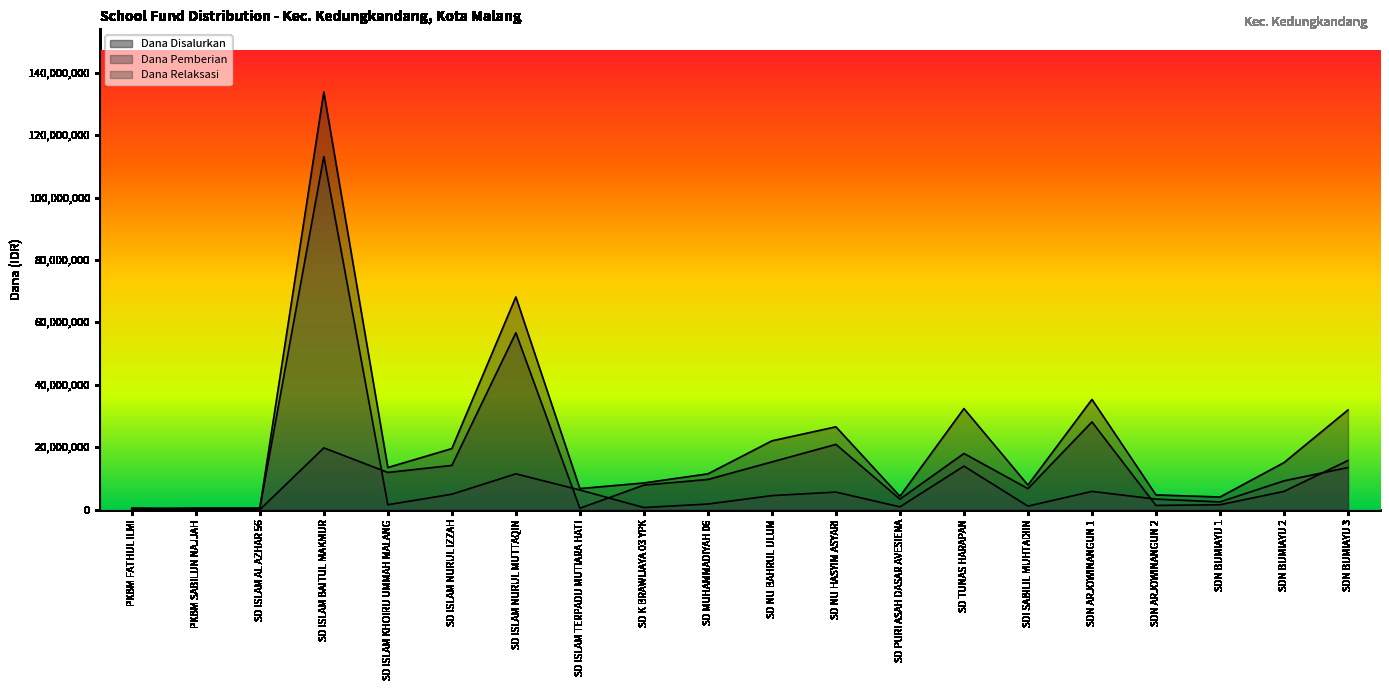

How many lines are shown in the chart?

3